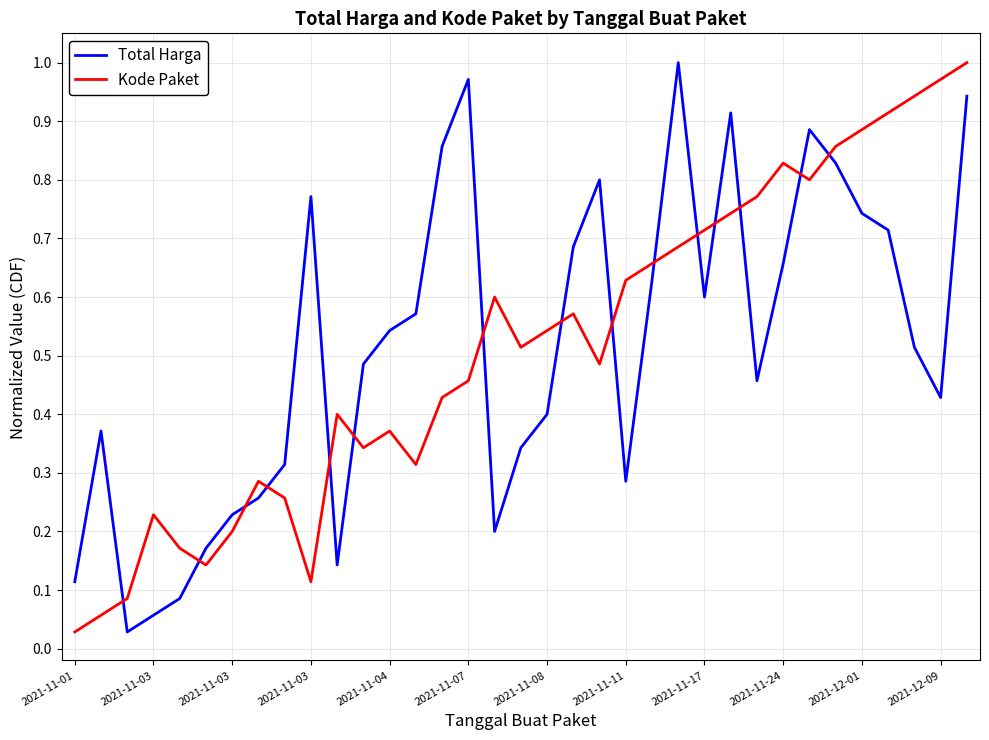

How many times do Total Harga and Kode Paket cross each other?

15